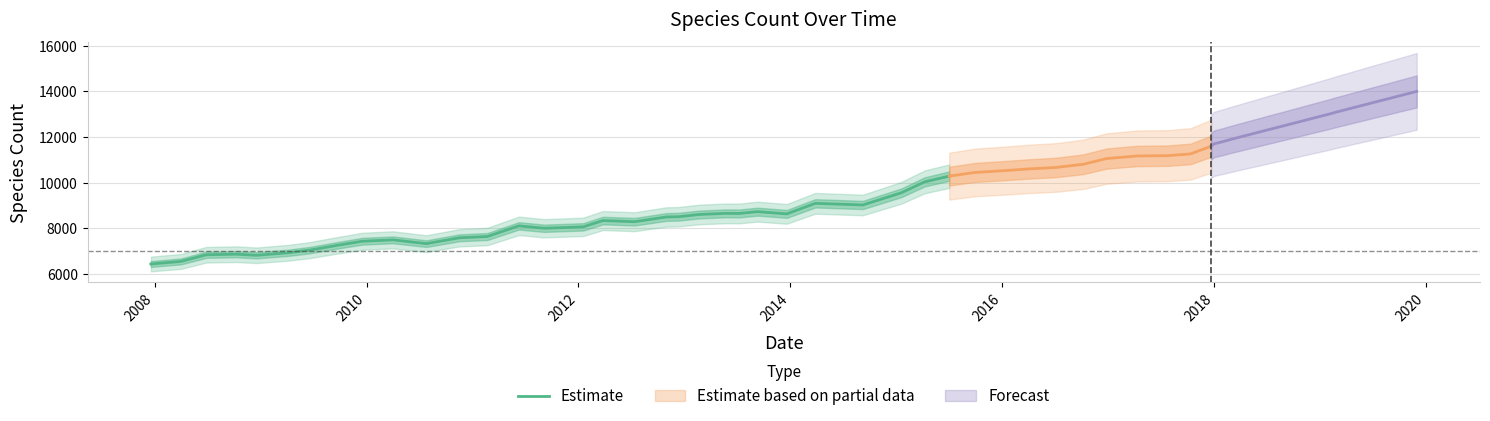

How many values are below 8109?

15